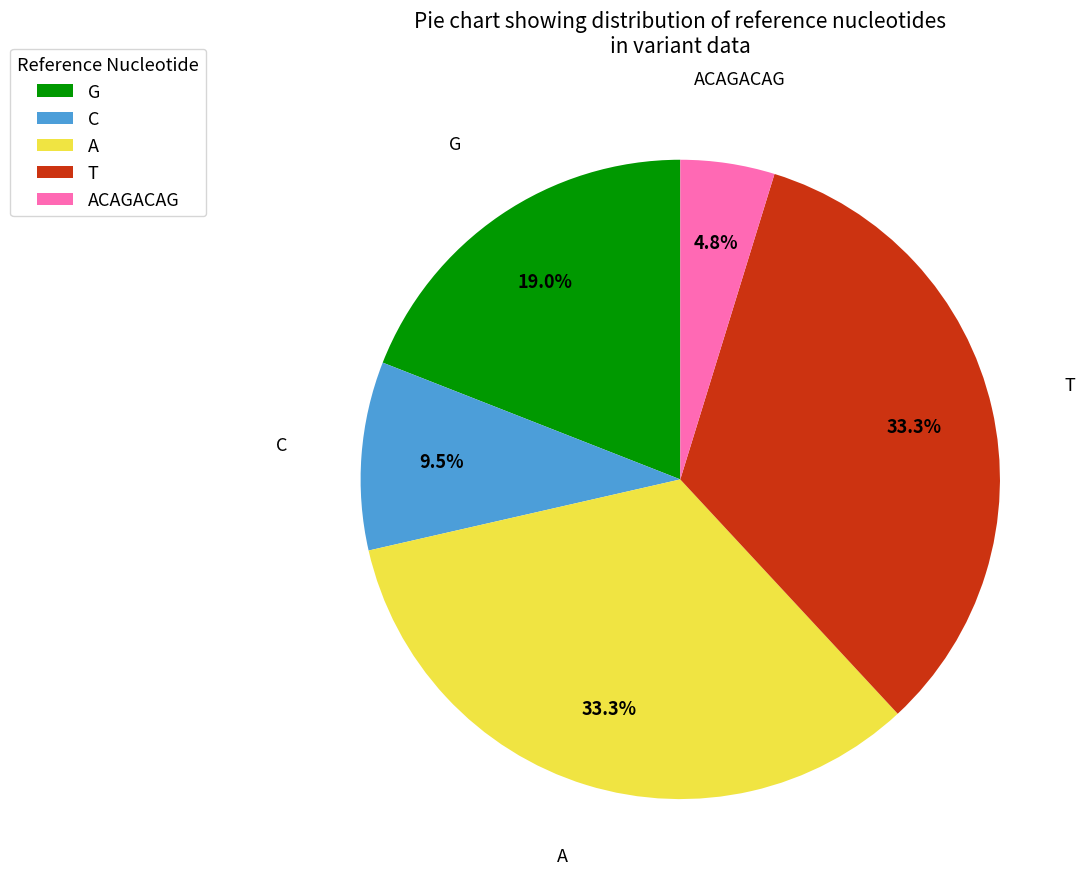

Which has a higher value, T or ACAGACAG?

T